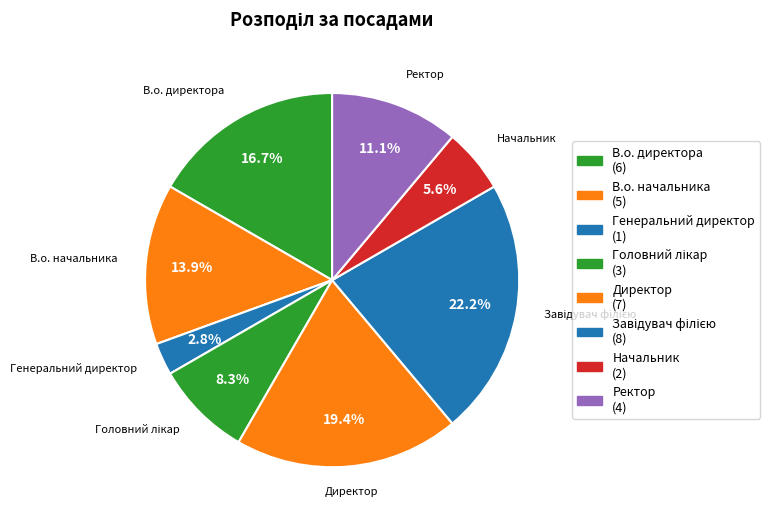

The Головний лікар slice represents 8% of the pie. True or false?

True